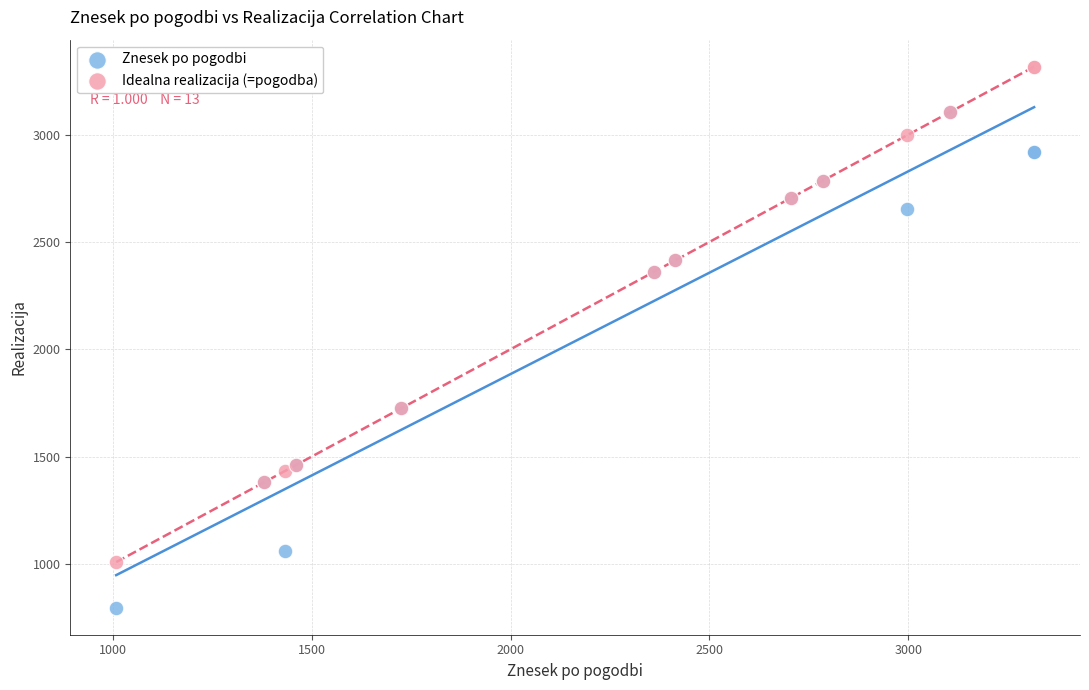

Which series contains the highest Y value?

Idealna realizacija (=pogodba)